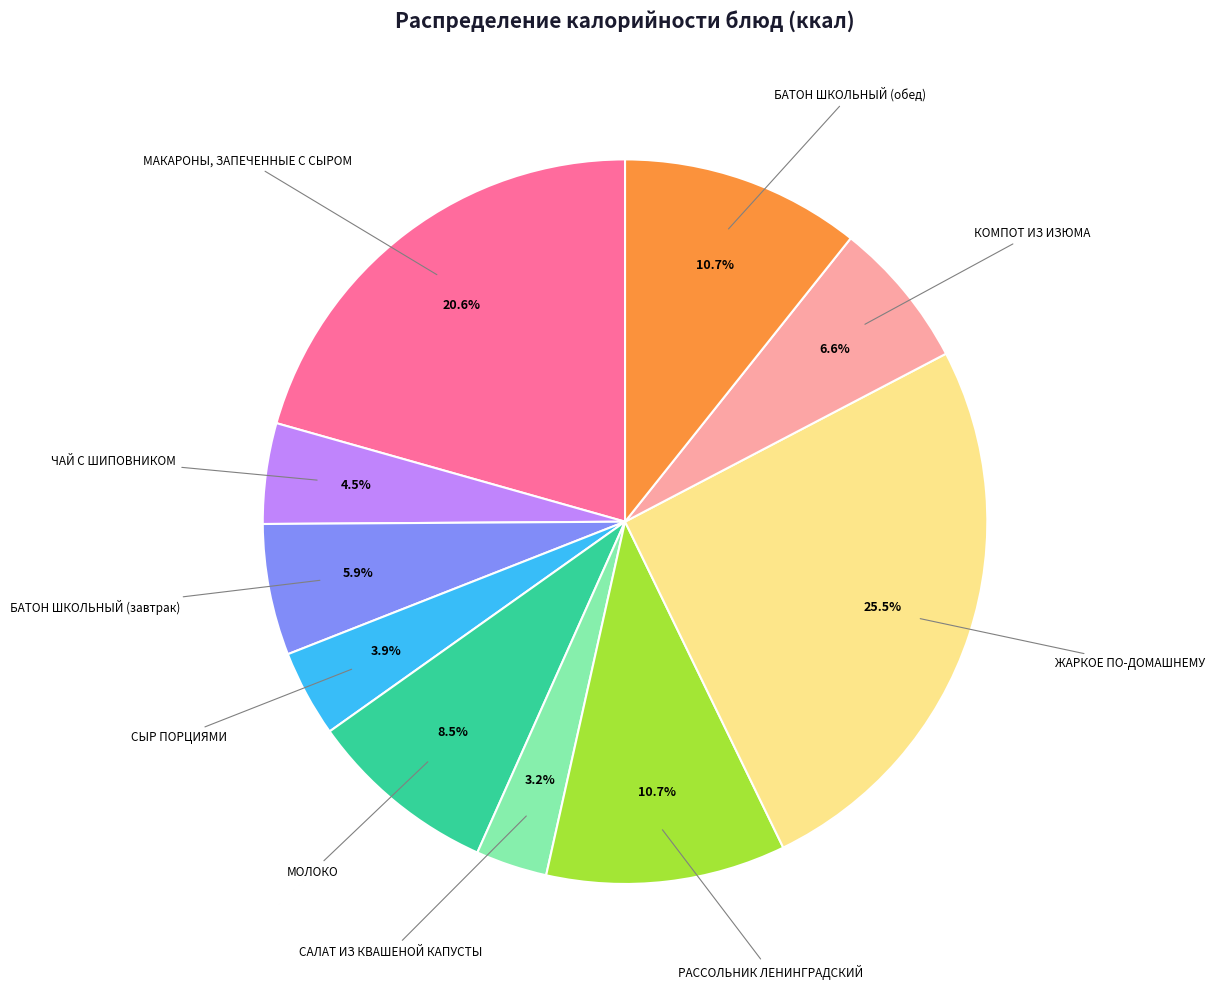

Is the sum of МАКАРОНЫ, ЗАПЕЧЕННЫЕ С СЫРОМ and БАТОН ШКОЛЬНЫЙ (обед) greater than half?

No